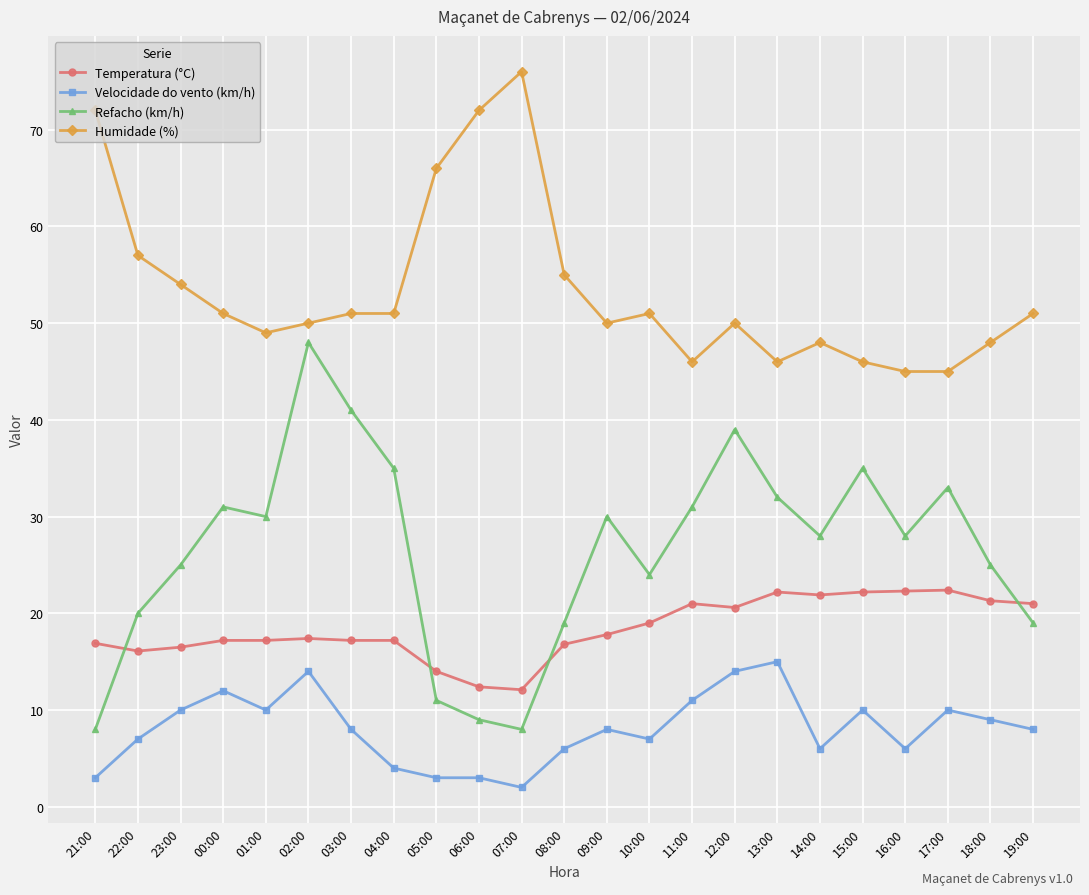

What is the lowest value of the Velocidade do vento (km/h) series?

2.0